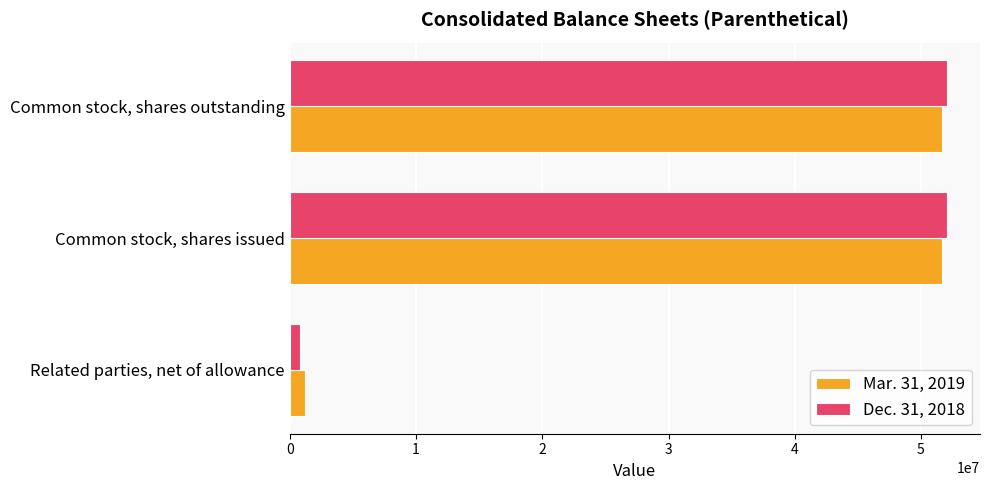

True or false: Mar. 31, 2019 has a value of 68278870 at Common stock, shares issued.

False